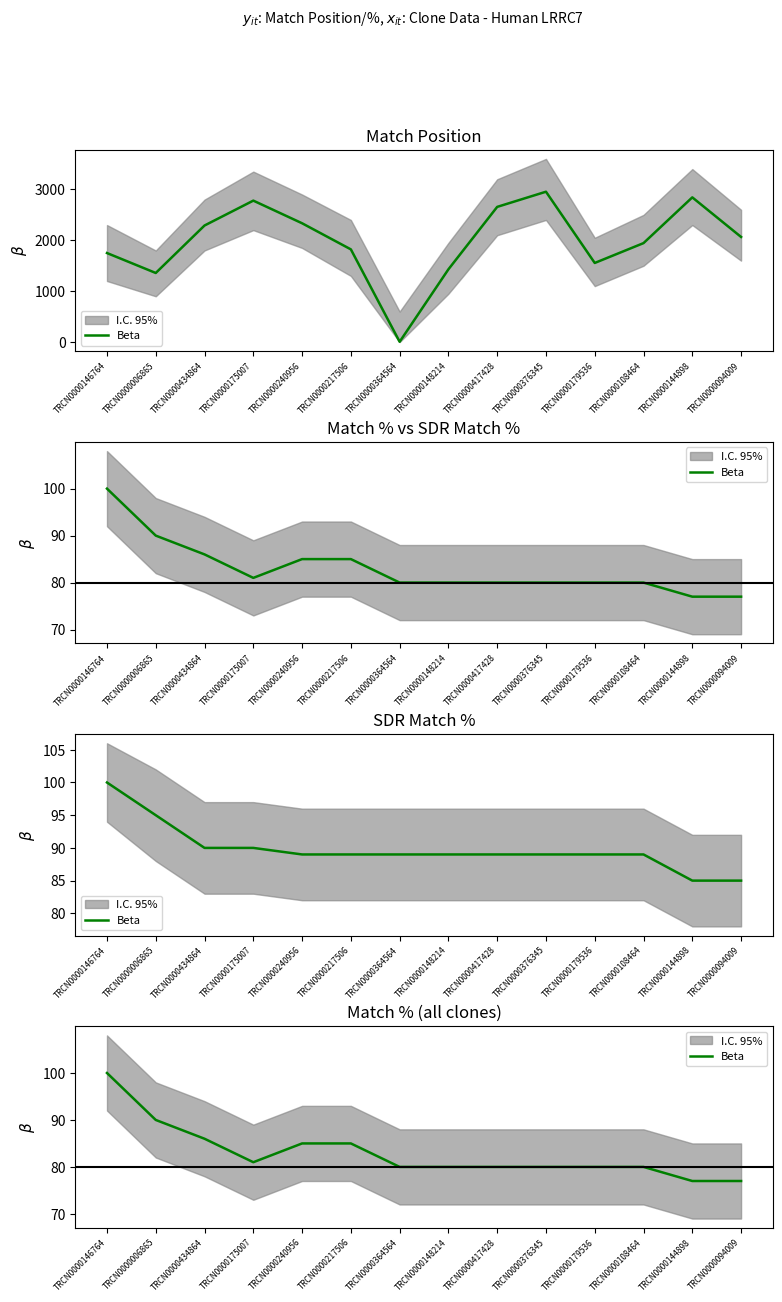

True or false: the data shows 80 at TRCN0000148214.

True